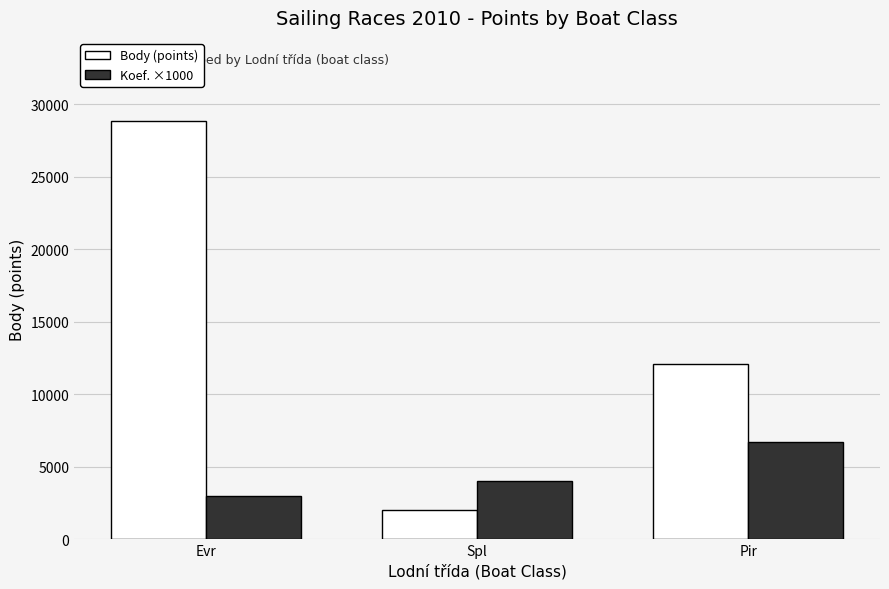

Where is Koef. ×1000 nearest to the value 4835?

Spl